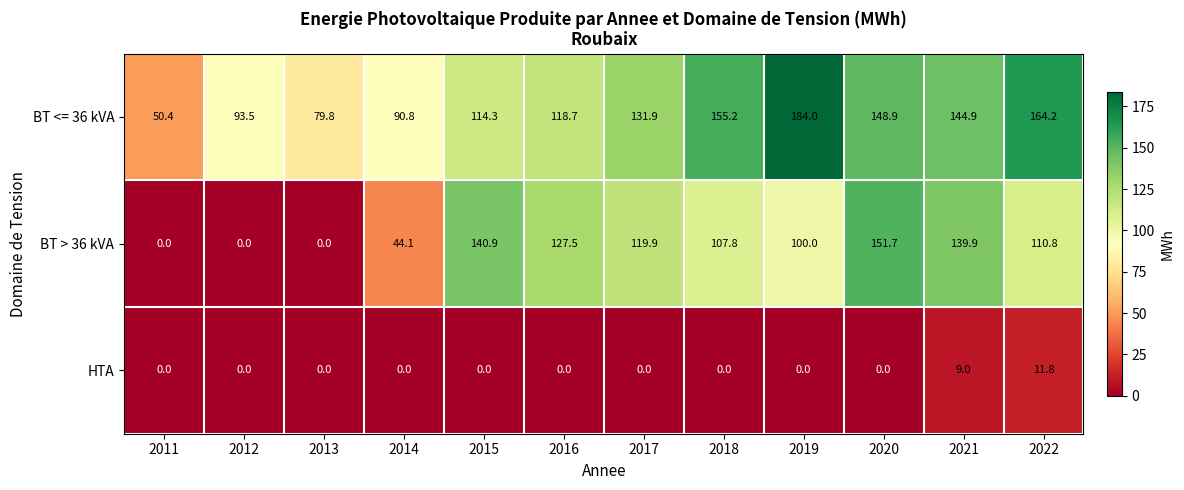

What is the difference between the BT <= 36 kVA values at 2020 and 2012?

55.4